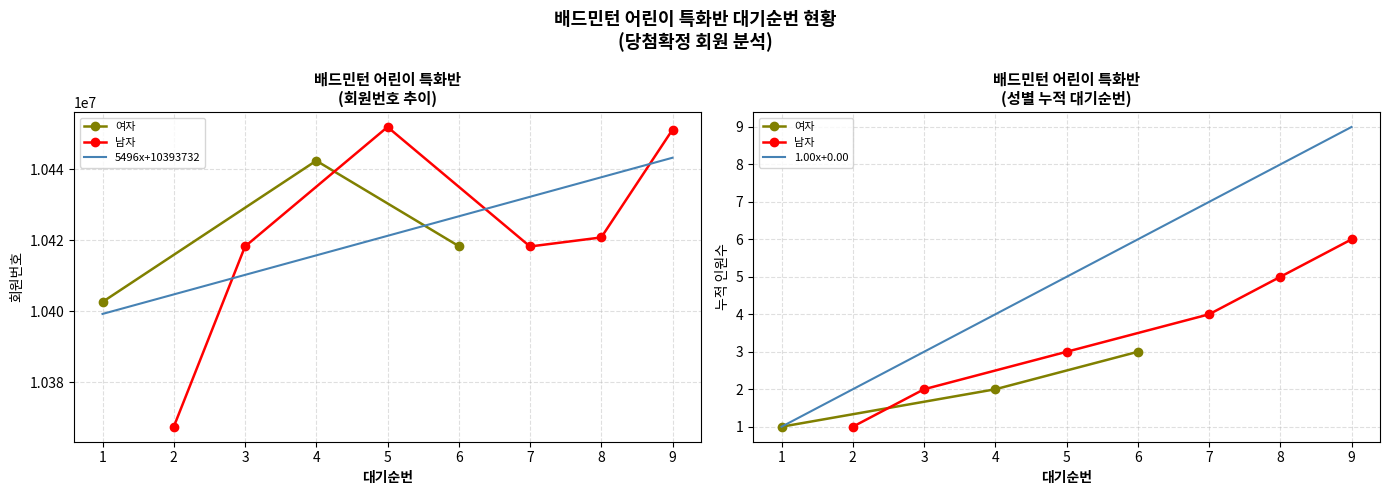

What is the minimum value for 5496x+10393732?

10399228.2